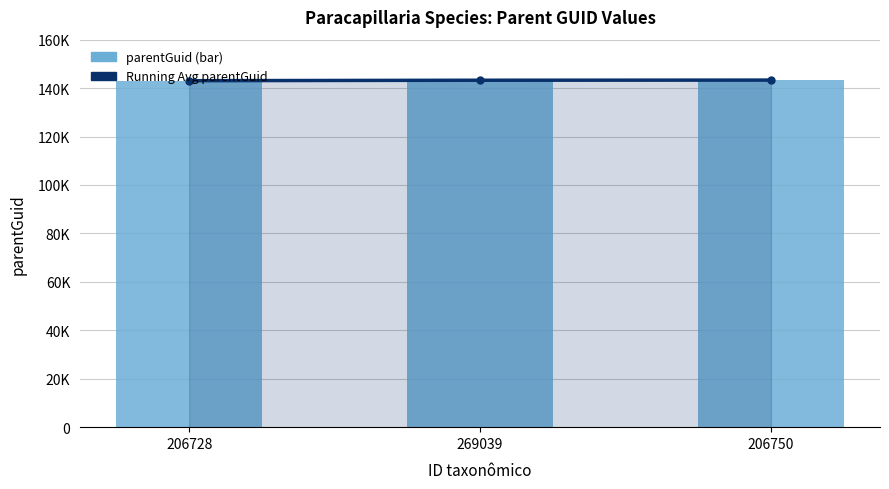

Rank the series at 206750 from lowest to highest value.

Running Avg parentGuid, parentGuid